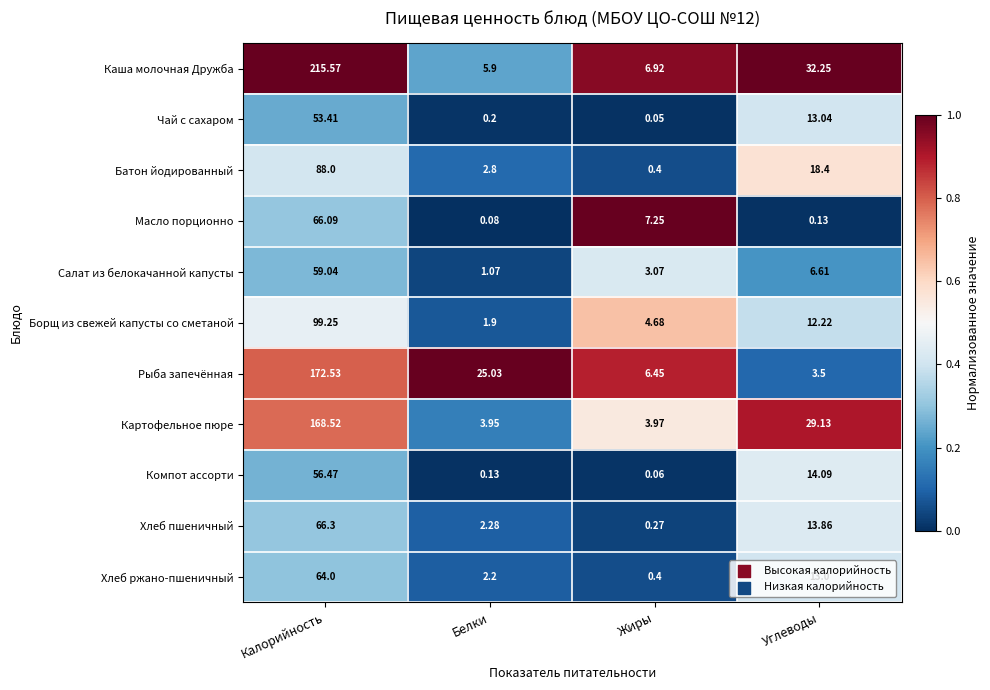

At which label does Каша молочная Дружба first exceed 32?

Калорийность